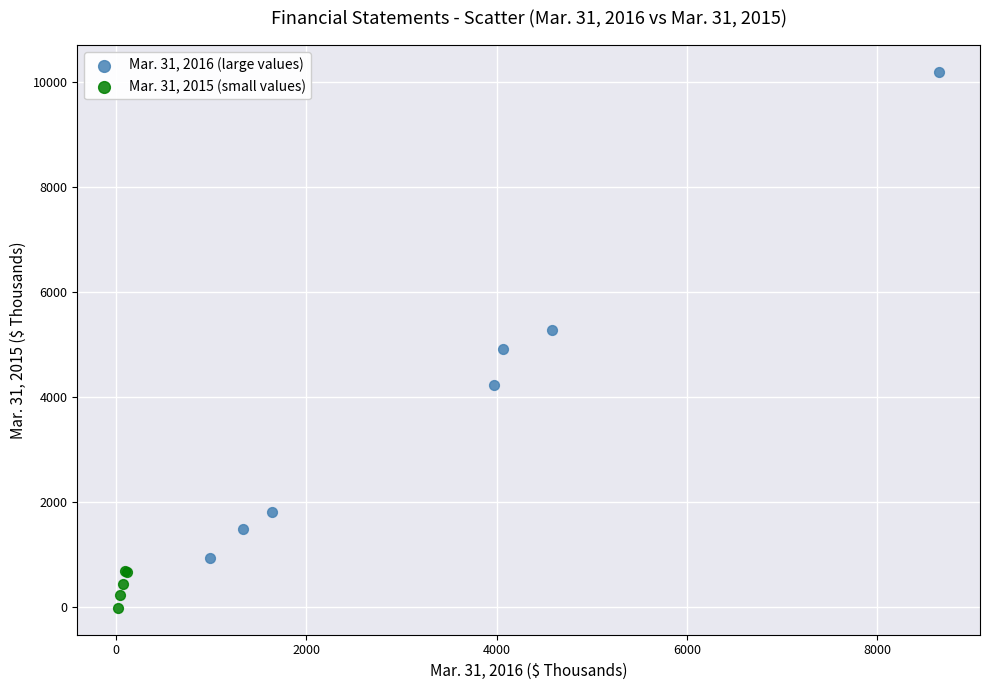

Which series has the largest Y range (max minus min)?

Mar. 31, 2016 (large values)